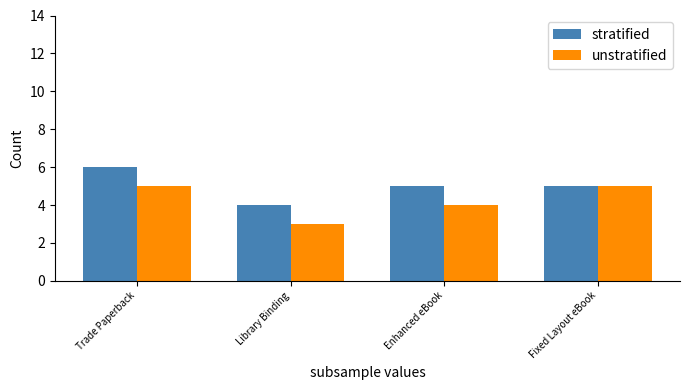

Is it true that unstratified equals 3 at Fixed Layout eBook?

False